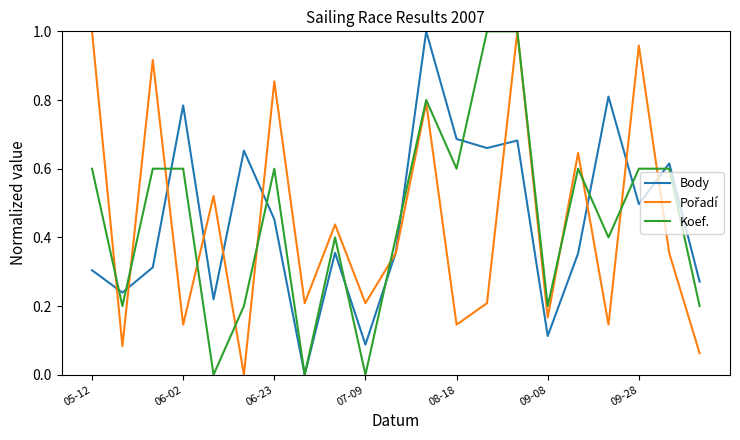

What is the label of the 11th point from the right?

10